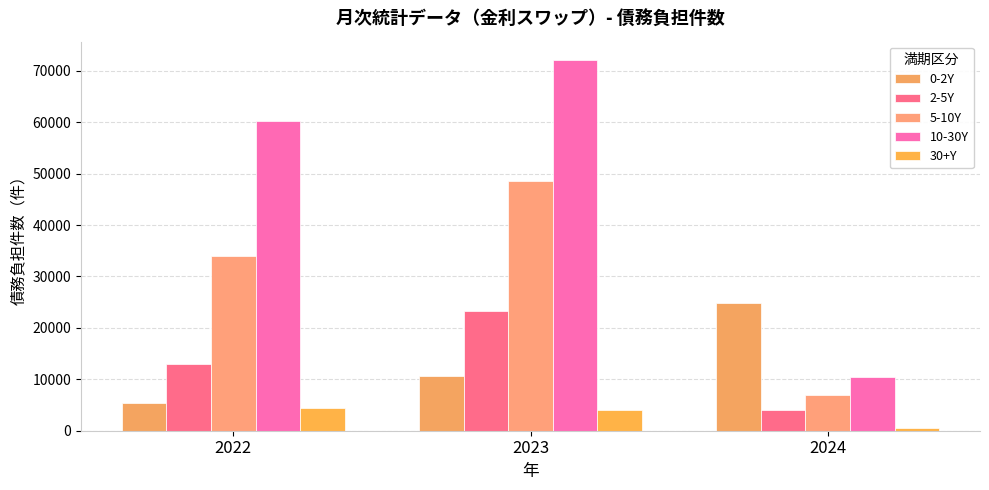

At which category is the sum across all series the highest?

2023